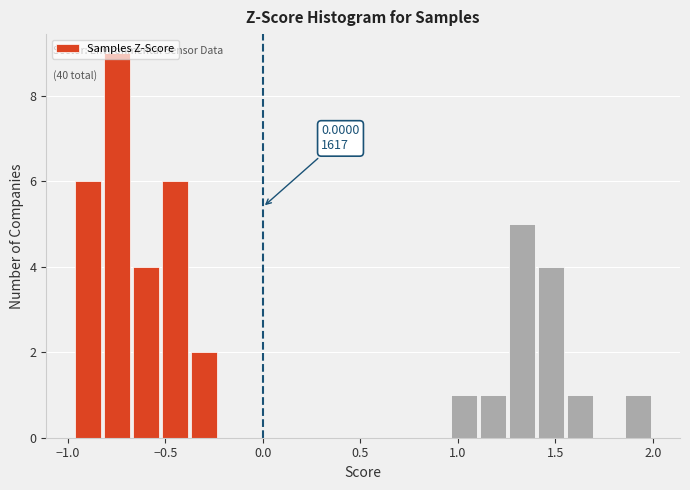

Read against the x-axis, roughly where is the centre of the tallest bar?

-0.75